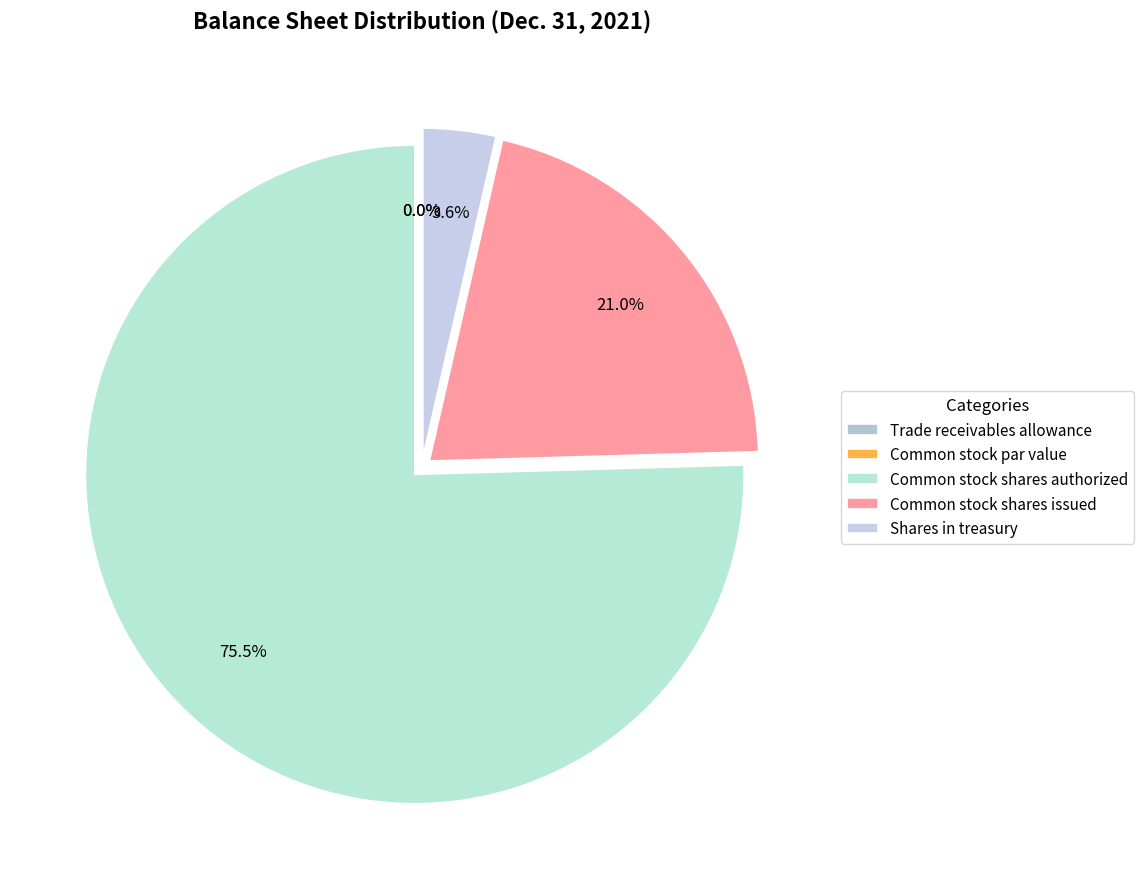

Count the number of slices in the pie.

5